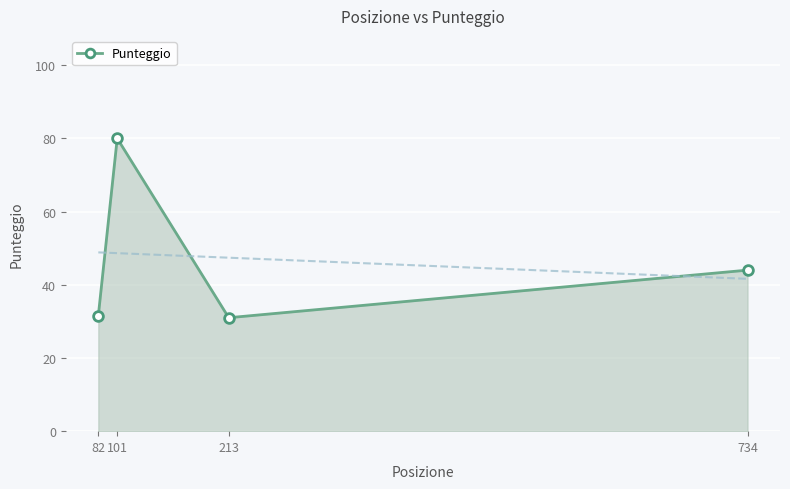

What is the difference between the maximum and minimum values?

49.0